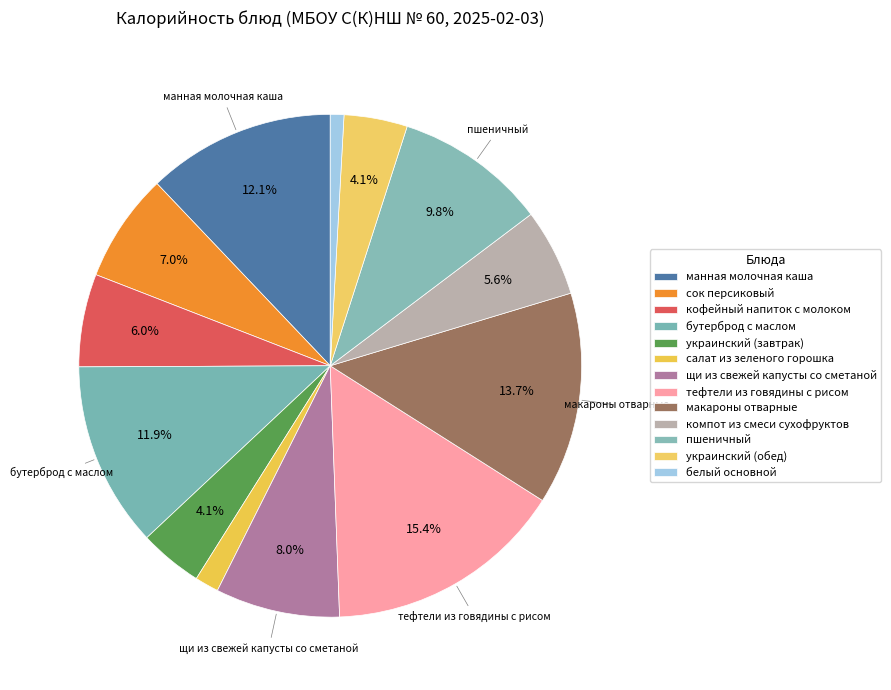

To the nearest percent, what is the average slice percentage?

8%